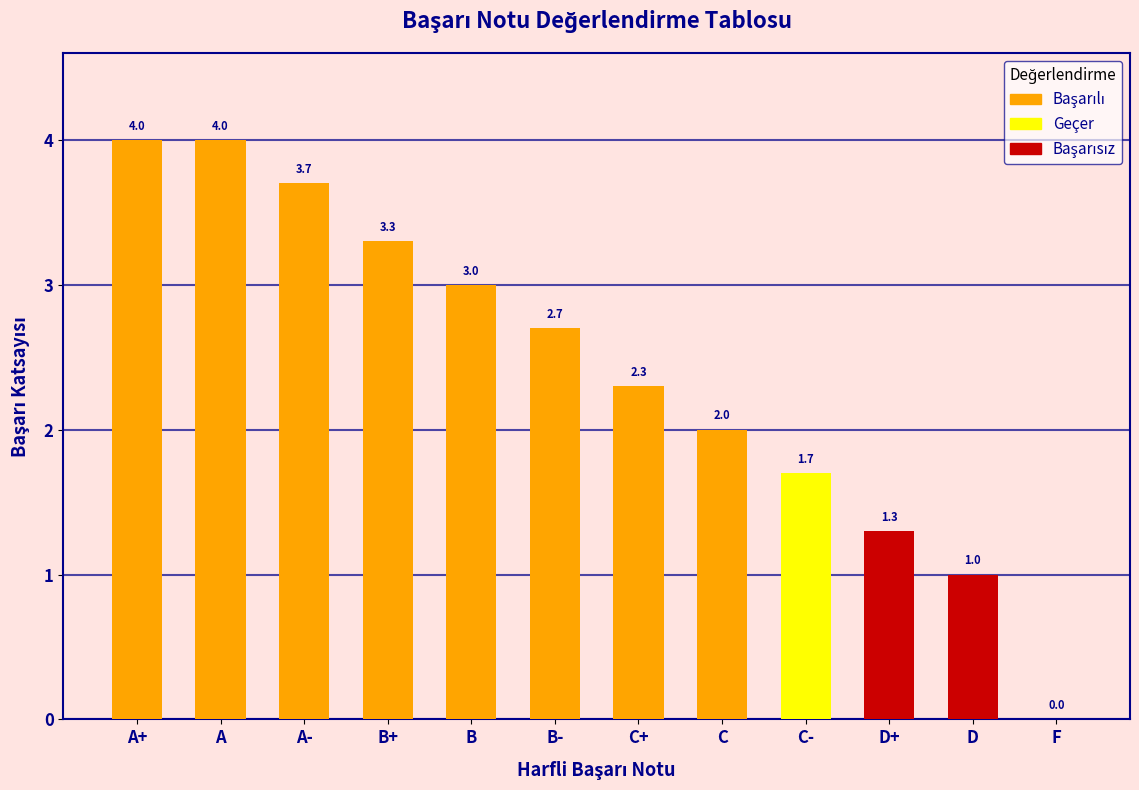

Rank the categories by value from lowest to highest.

F, D, D+, C-, C, C+, B-, B, B+, A-, A+, A